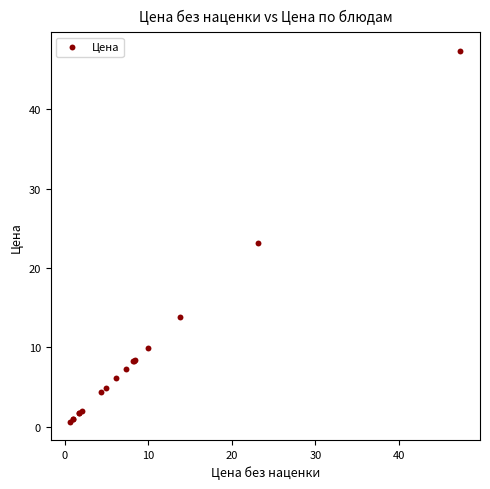

What Y value in the scatter plot is closest to 24?

23.1